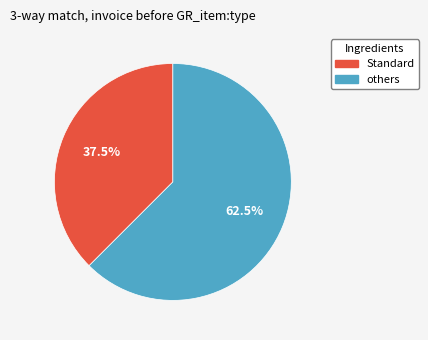

How many segments does this pie chart have?

2